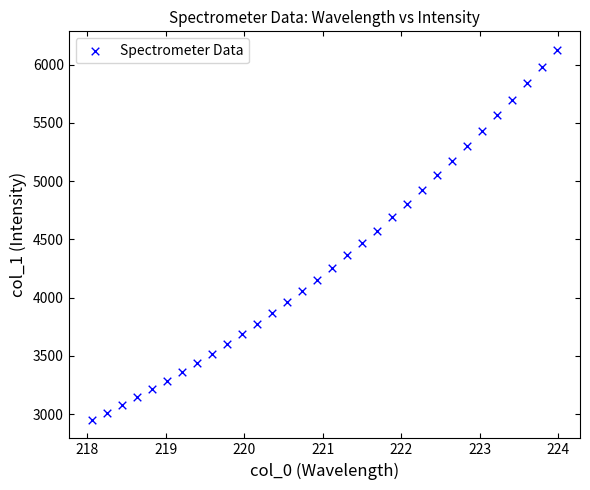

What is the range of X values (max minus min)?

5.9